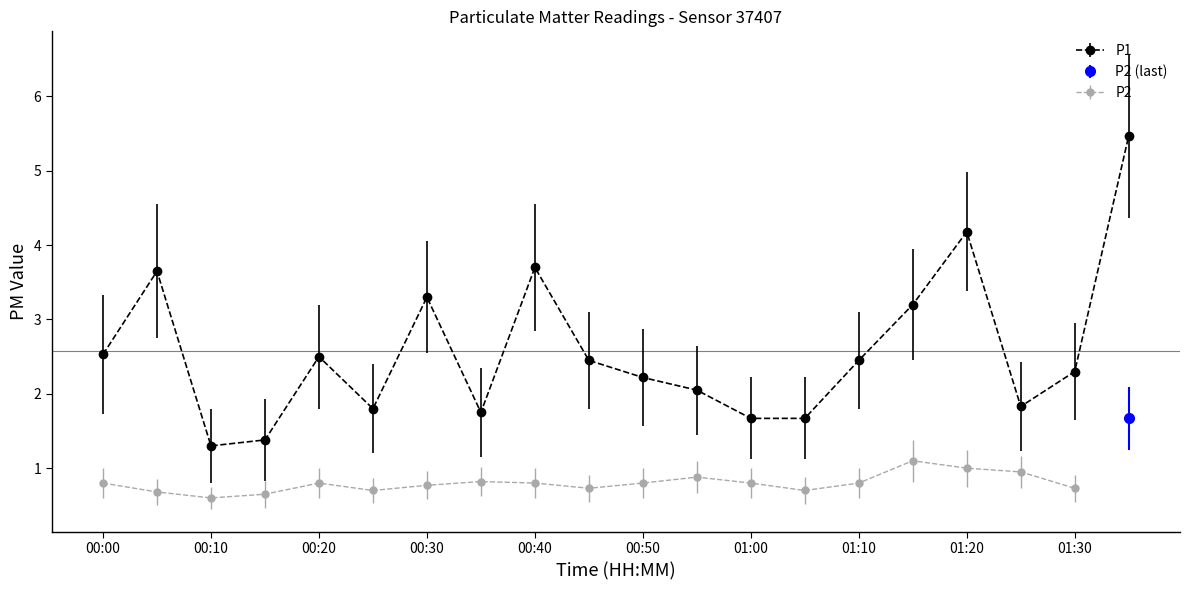

Where does the data first go above 2?

00:00